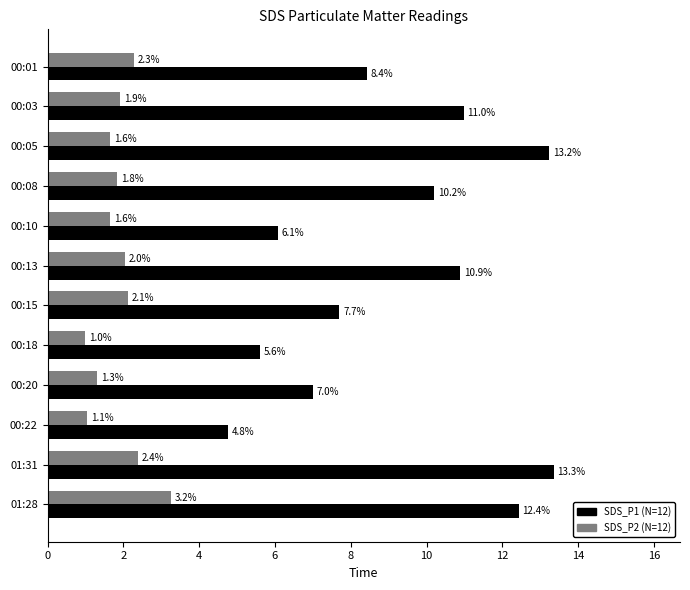

What is the average value of the SDS_P1 (N=12) series?

9.2